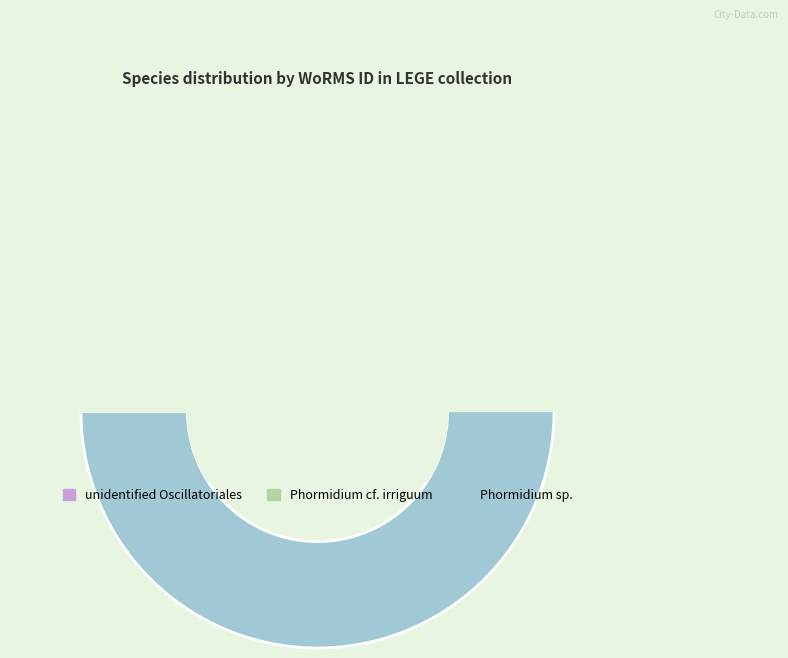

To the nearest percent, what is the difference between the largest and smallest slice percentages?

4%